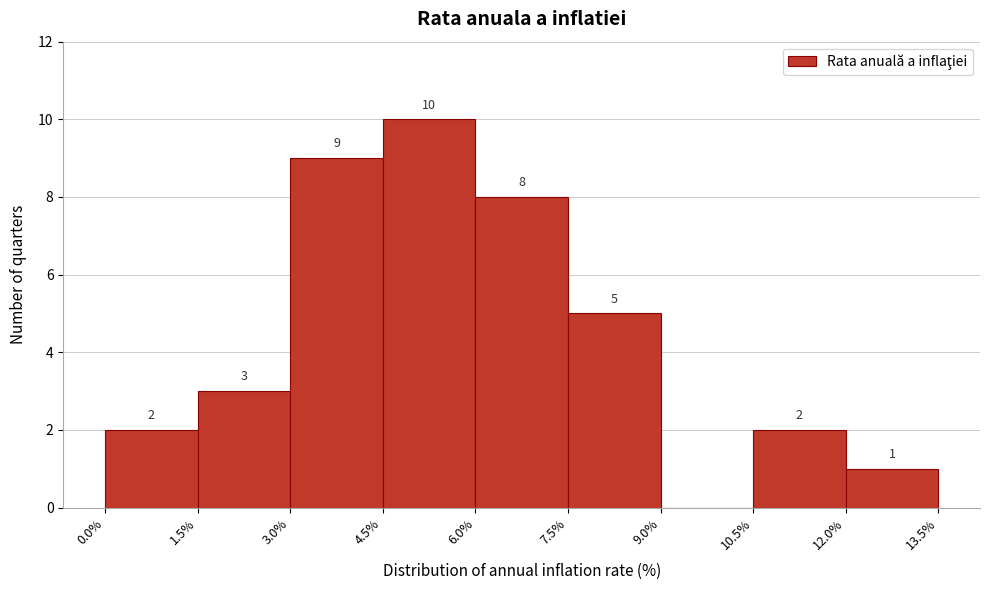

Which range on the x-axis has the tallest bar?

4.5% to 6.0%